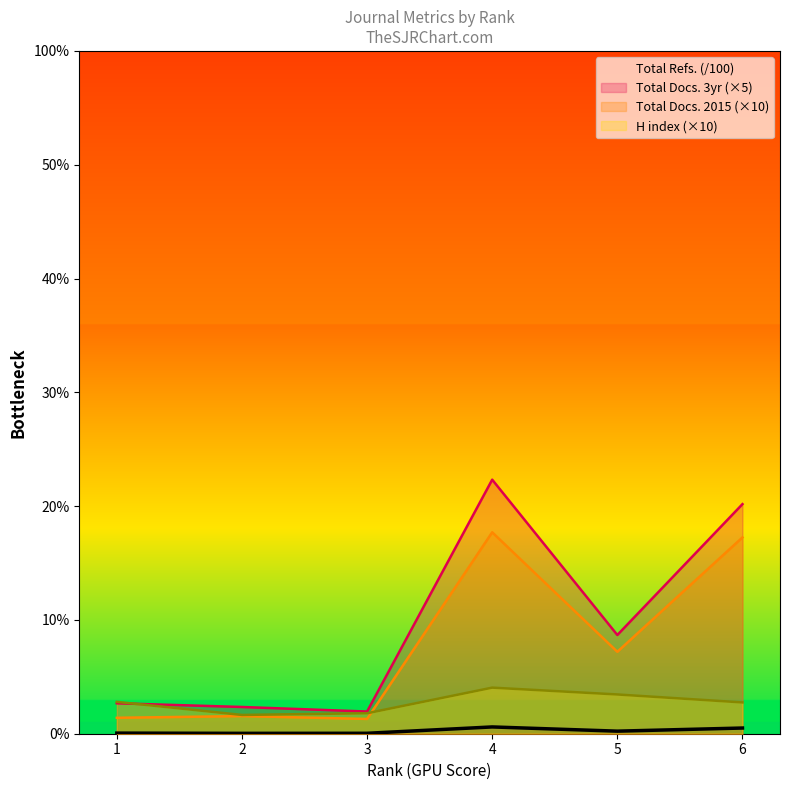

What is the greatest value displayed?

4465.0